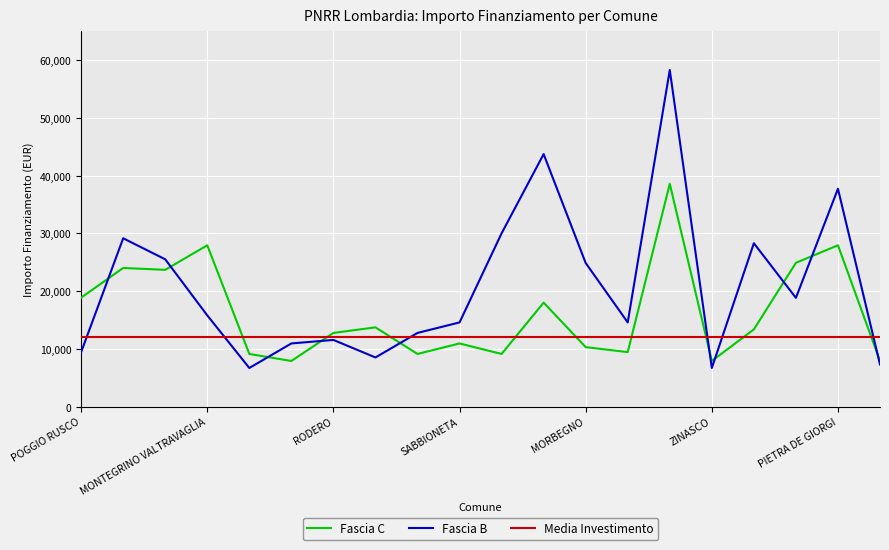

At how many categories does at least one series exceed 41162?

2